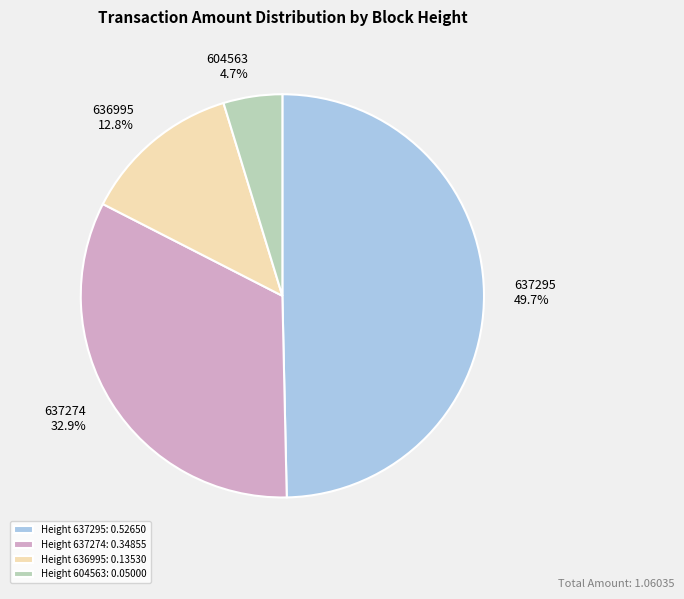

Combined, do Height 637274: 0.34855 and Height 604563: 0.05000 account for over 50%?

No